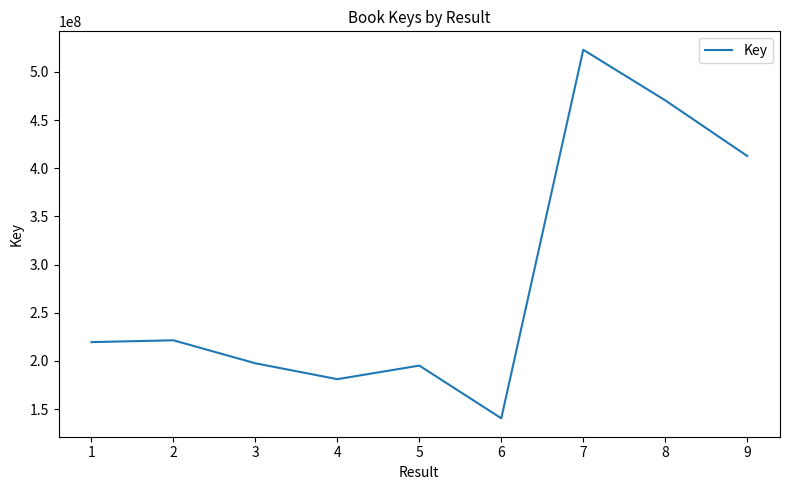

Approximately how many times larger is the value at 1 compared to 6?

1.6